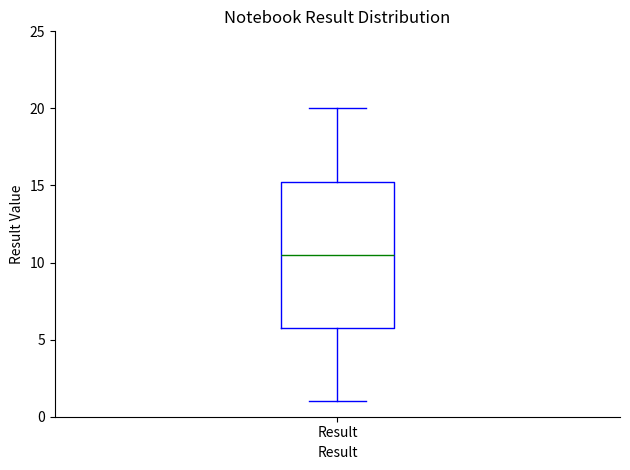

Transcribe this box plot: give where the median line is, the range the box spans, and where the two whiskers end, as read against the y-axis. The values are not printed on the chart, so give them approximately, as read against the axis.

median 10.5, box 6.0 to 15.5, whiskers 1.0 to 20.0